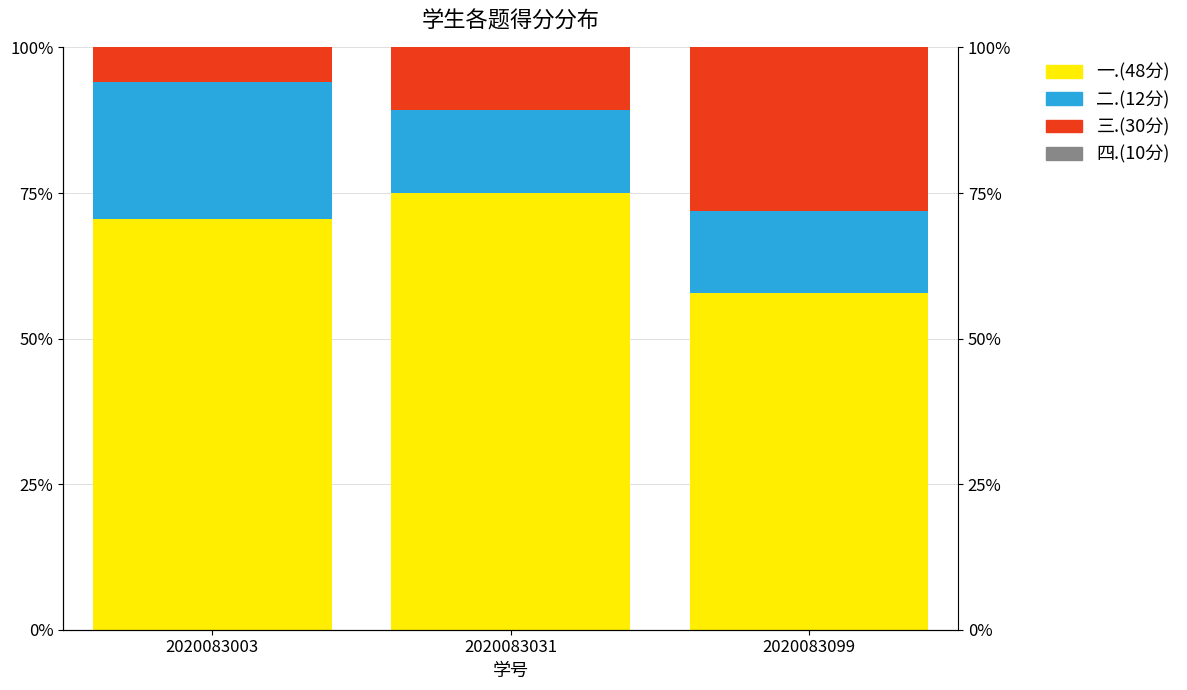

Which series has the largest total across all categories?

一.(48分)